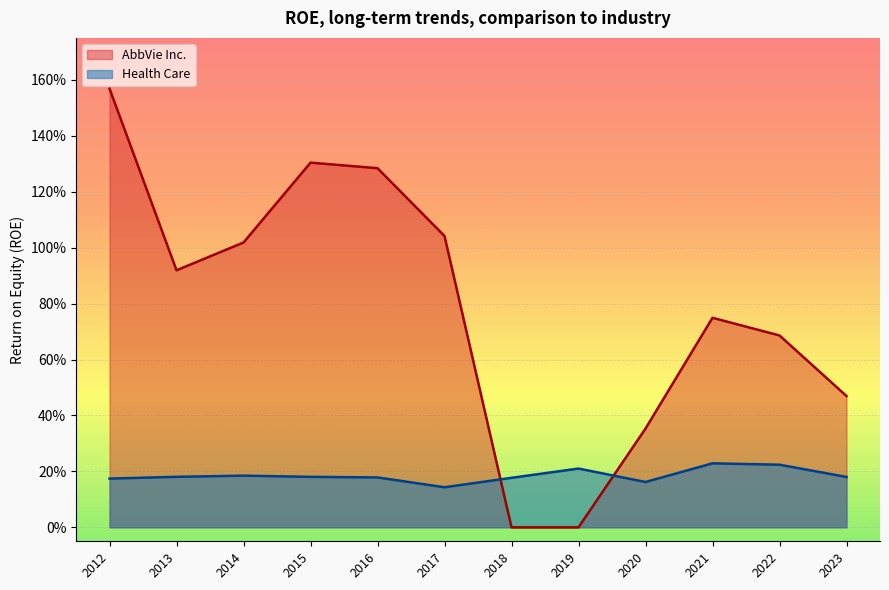

Is it true that AbbVie Inc. equals 1.3 at 2016?

True